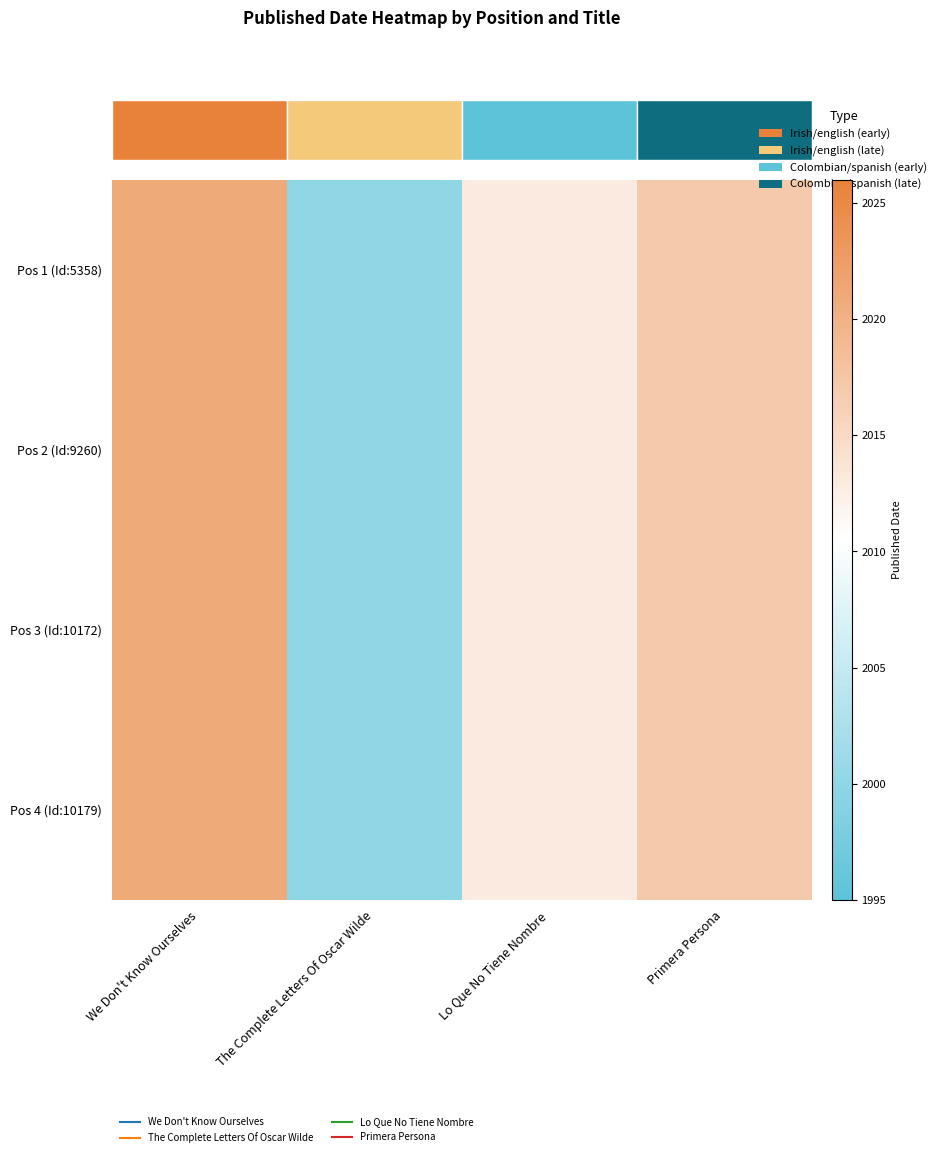

At which category is the sum across all series the highest?

We Don't Know Ourselves